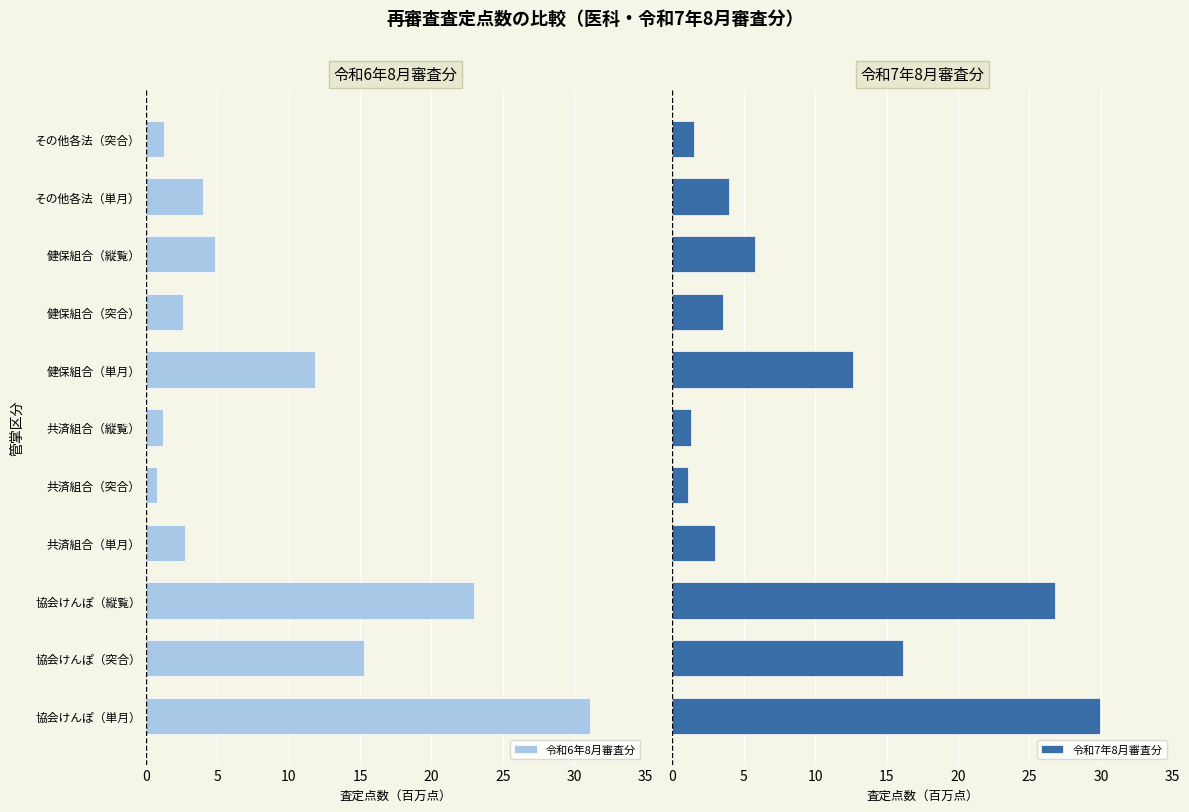

Is it true that 令和6年8月審査分 equals 1.3 at その他各法（突合）?

True